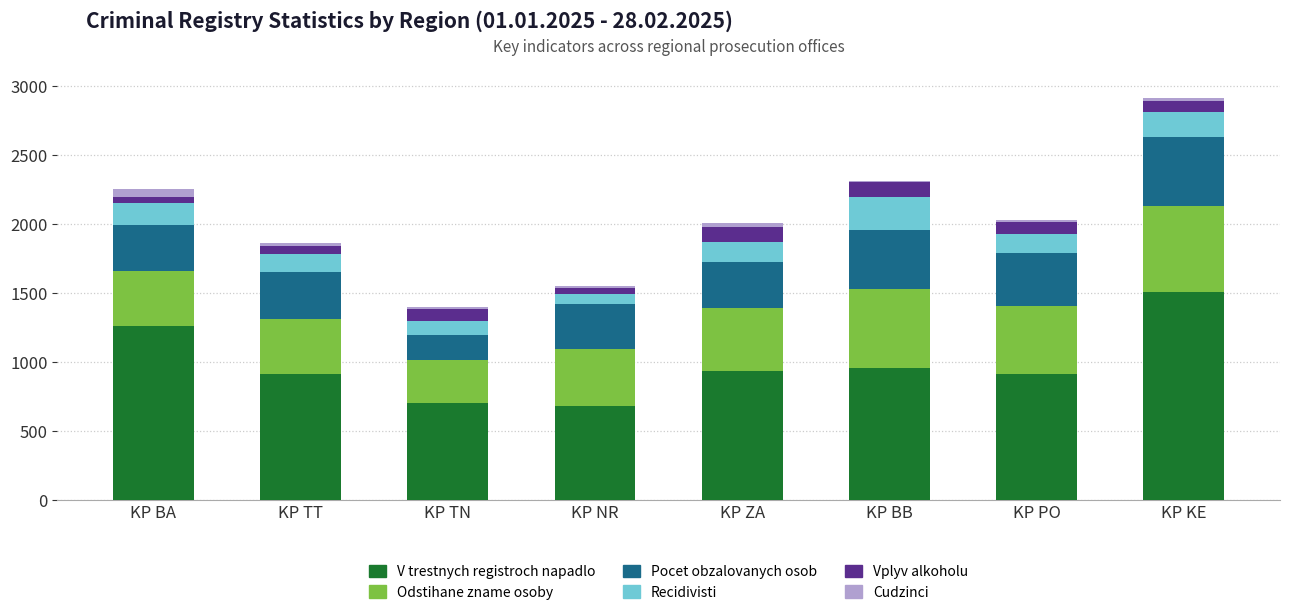

At which label does V trestnych registroch napadlo reach its peak?

KP KE